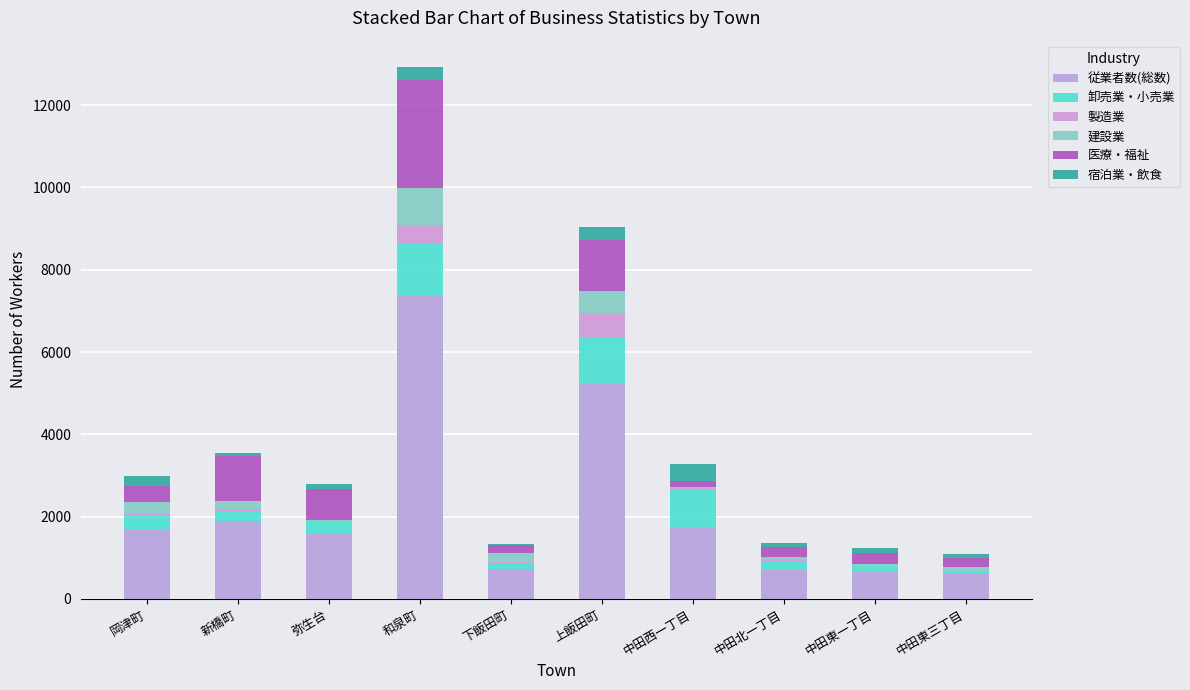

What are all the series names shown in the legend?

従業者数(総数), 卸売業・小売業, 製造業, 建設業, 医療・福祉, 宿泊業・飲食